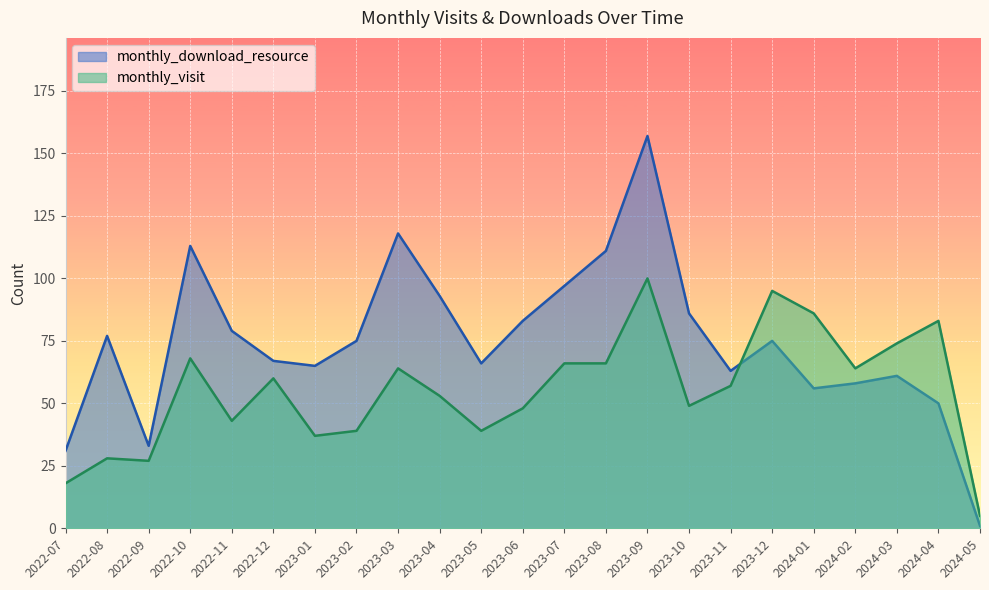

Reading right to left, extract all data points from this chart.

monthly_visit: 2024-05=5	2024-04=83	2024-03=74	2024-02=64	2024-01=86	2023-12=95	2023-11=57	2023-10=49	2023-09=100	2023-08=66	2023-07=66	2023-06=48	2023-05=39	2023-04=53	2023-03=64	2023-02=39	2023-01=37	2022-12=60	2022-11=43	2022-10=68	2022-09=27	2022-08=28	2022-07=18
monthly_download_resource: 2024-05=1	2024-04=50	2024-03=61	2024-02=58	2024-01=56	2023-12=75	2023-11=63	2023-10=86	2023-09=157	2023-08=111	2023-07=97	2023-06=83	2023-05=66	2023-04=93	2023-03=118	2023-02=75	2023-01=65	2022-12=67	2022-11=79	2022-10=113	2022-09=33	2022-08=77	2022-07=31